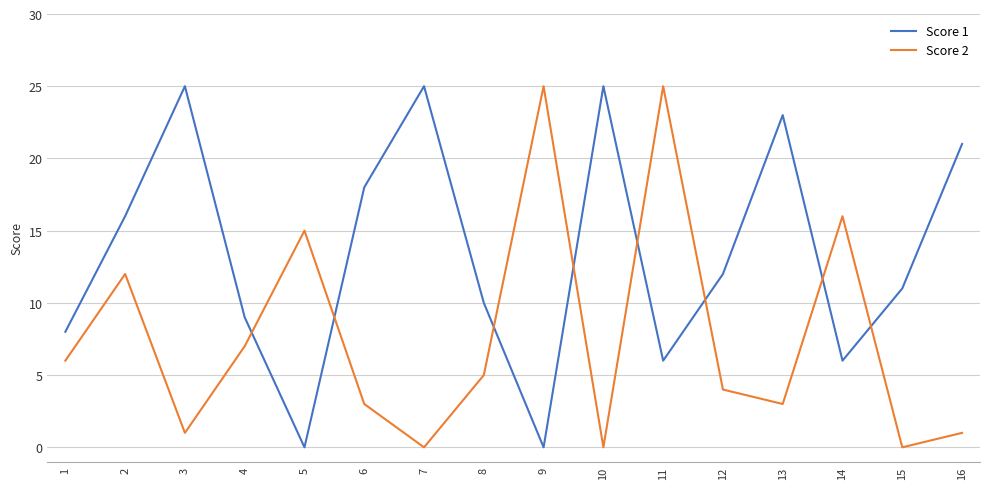

True or false: Score 1 has a value of 20 at 12.

False